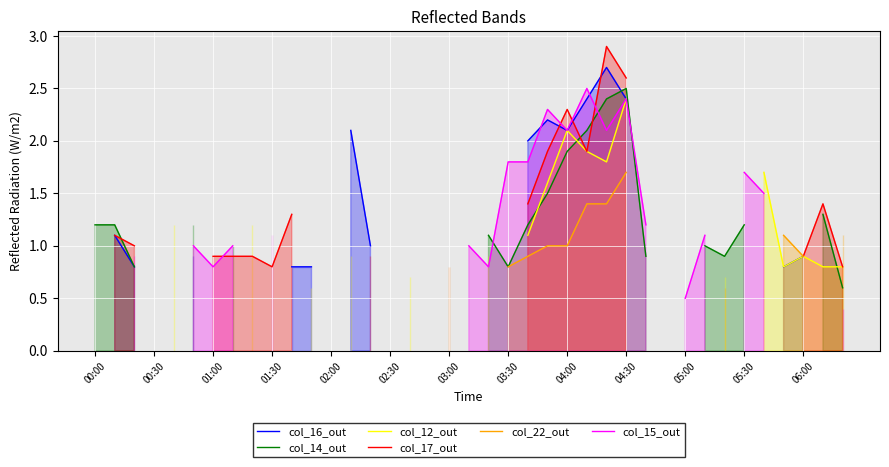

At 35, list the series in order from smallest to largest.

col_16_out, col_14_out, col_12_out, col_17_out, col_22_out, col_15_out